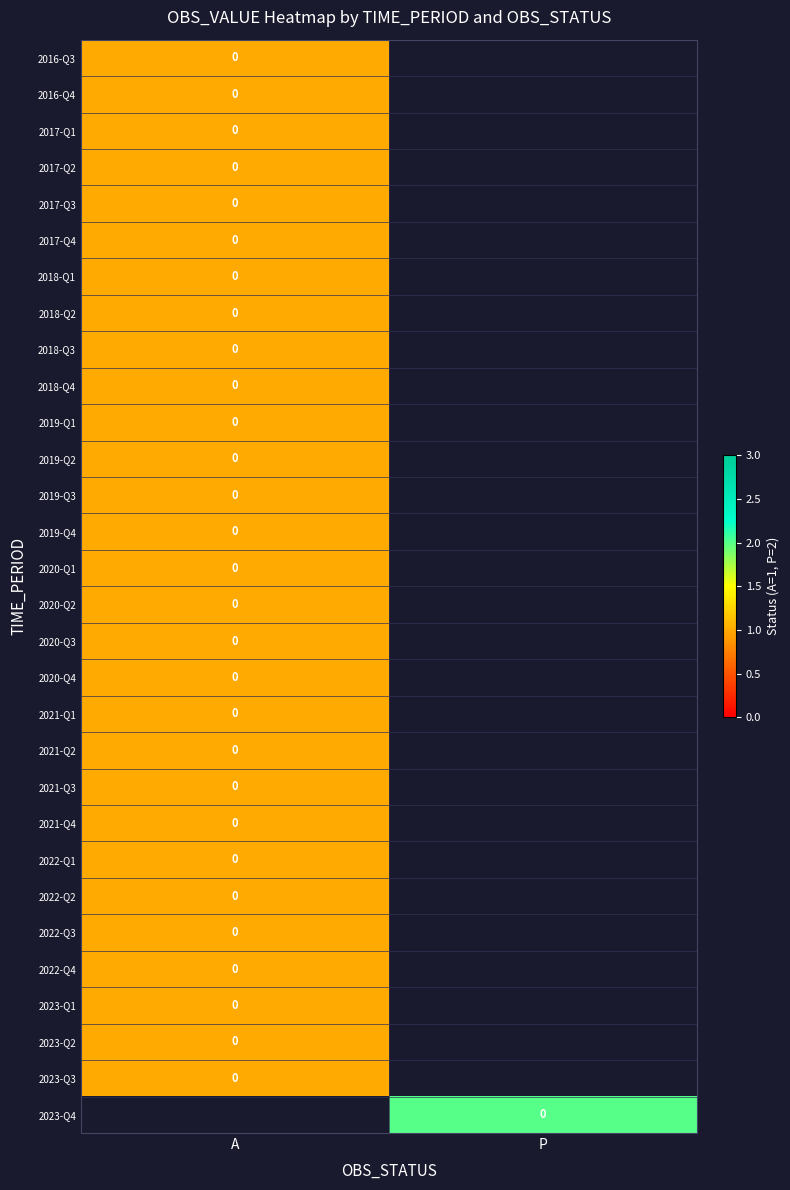

What is the greatest value displayed?

2.0